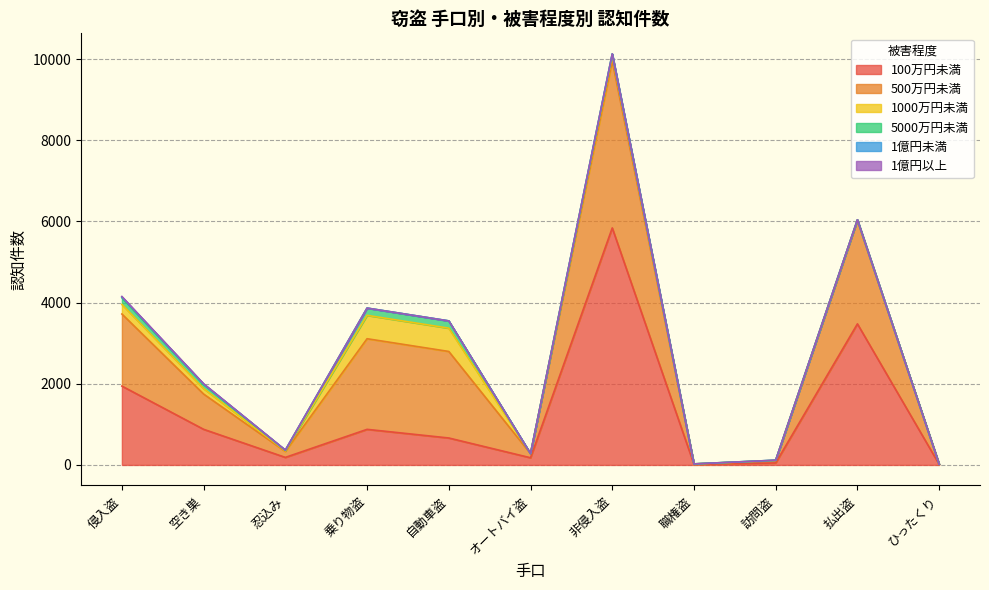

True or false: 1億円未満 and 500万円未満 cross at least once.

False